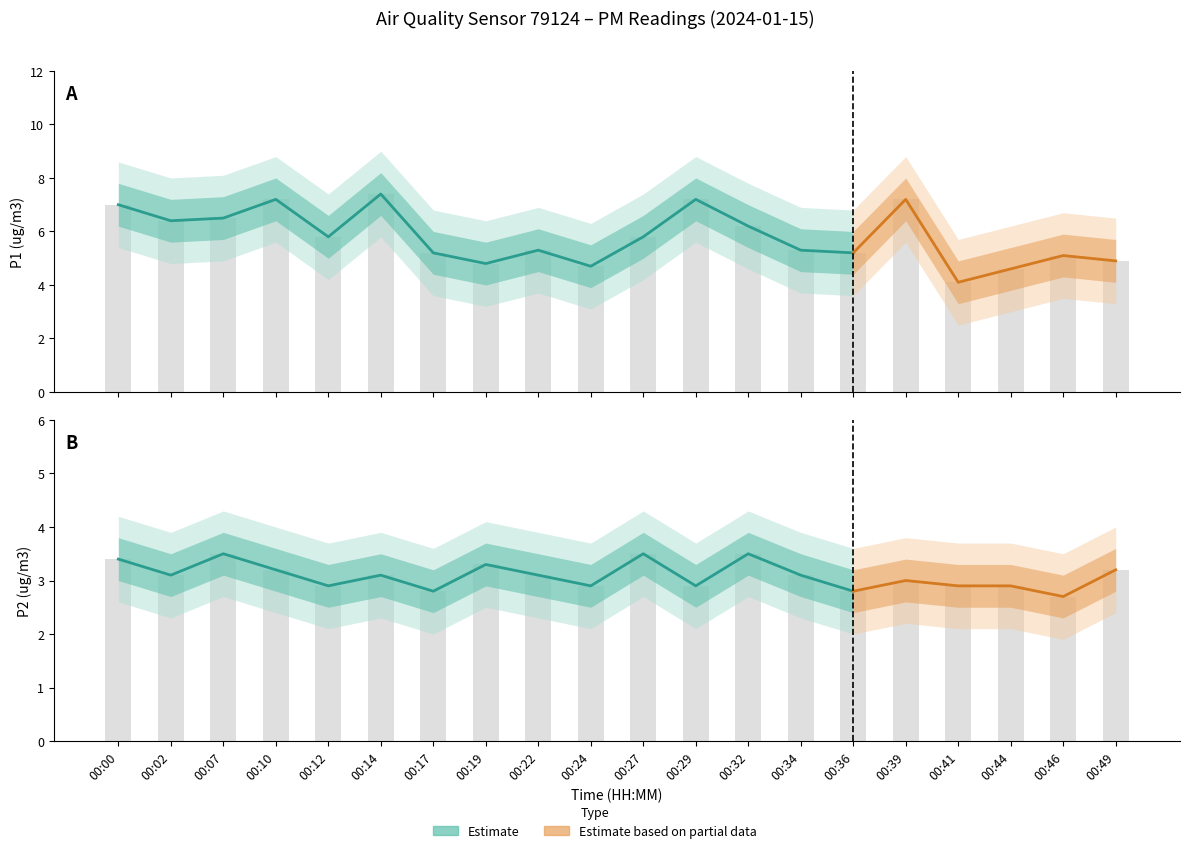

Where does the P2 series first go above 3?

00:00